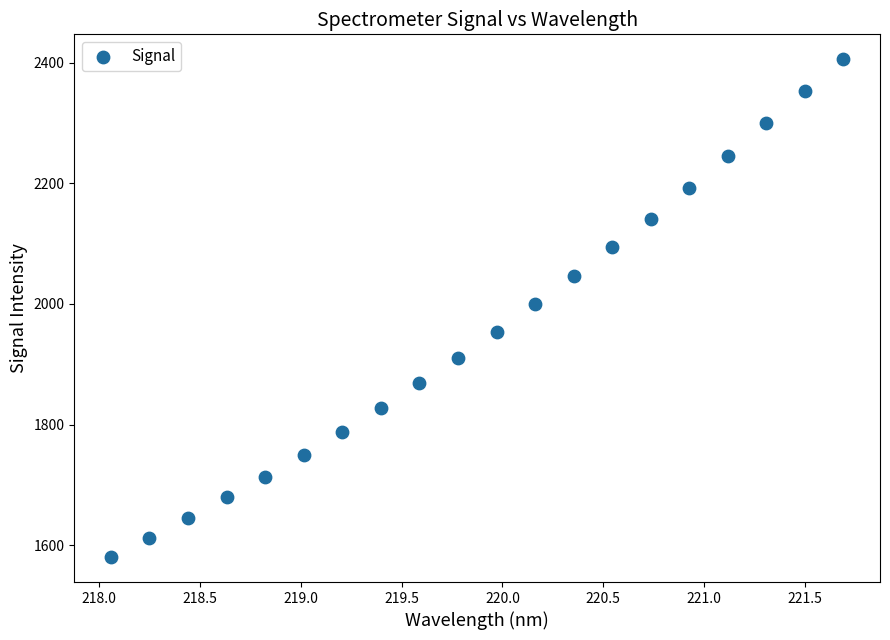

What is the range of Y values (max minus min)?

825.6